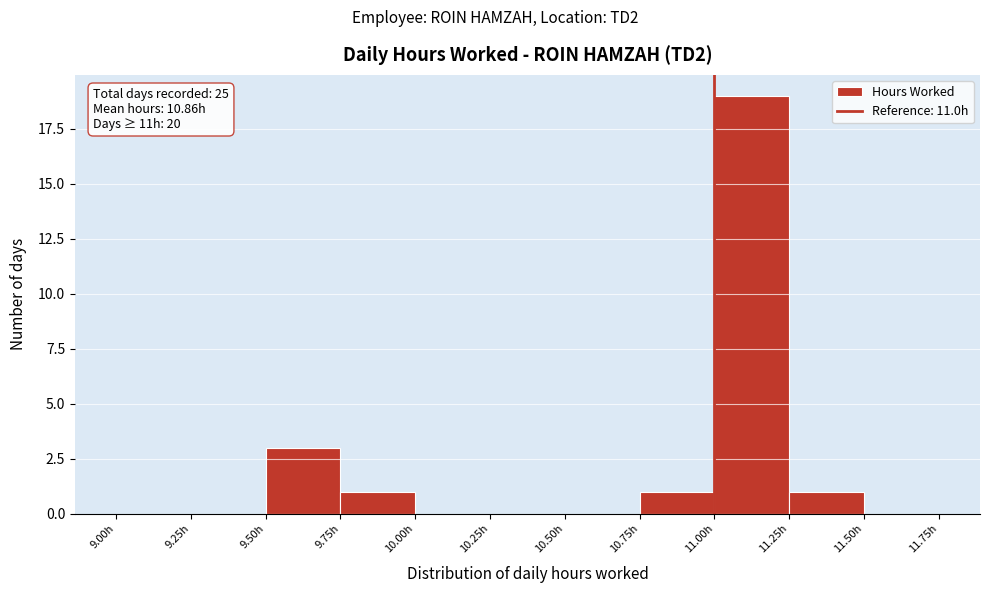

Which range on the x-axis has the tallest bar?

11.00 to 11.25